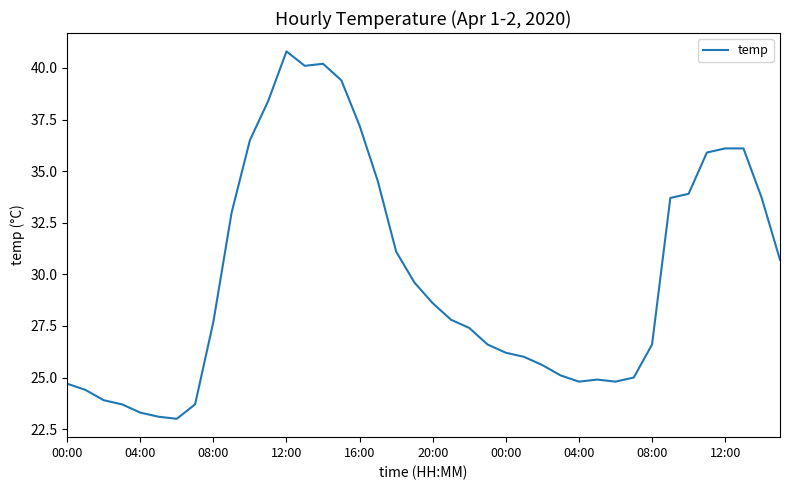

What is the difference between the maximum and minimum values?

17.8